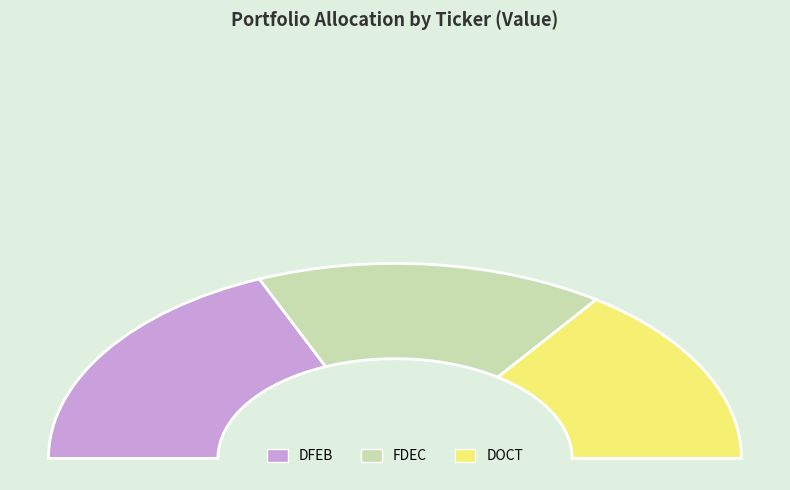

Is it true that DFEB is 51% of the pie?

False